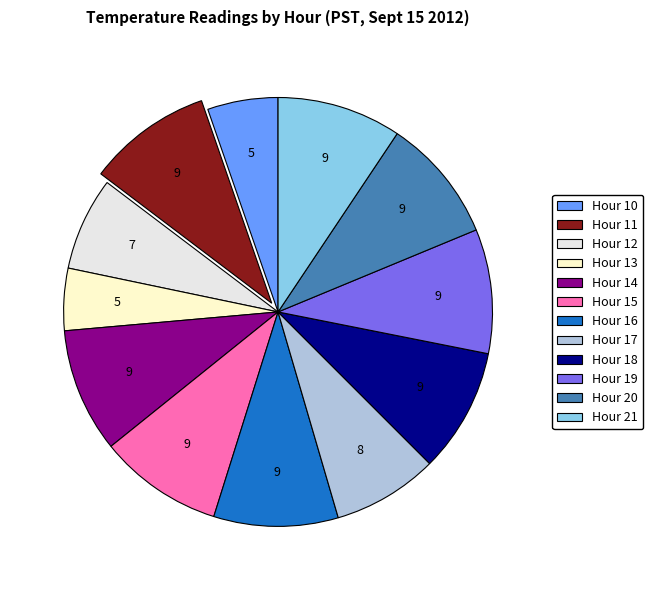

What is the ratio of the value at Hour 12 to the value at Hour 15?

0.8